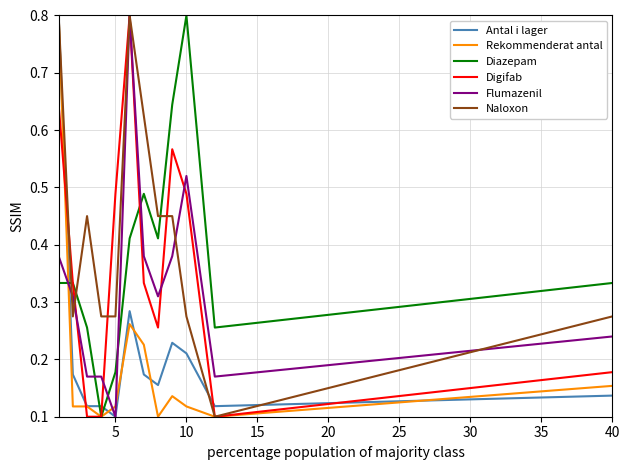

Which series ends up on top after the final intersection of Diazepam and Antal i lager?

Diazepam